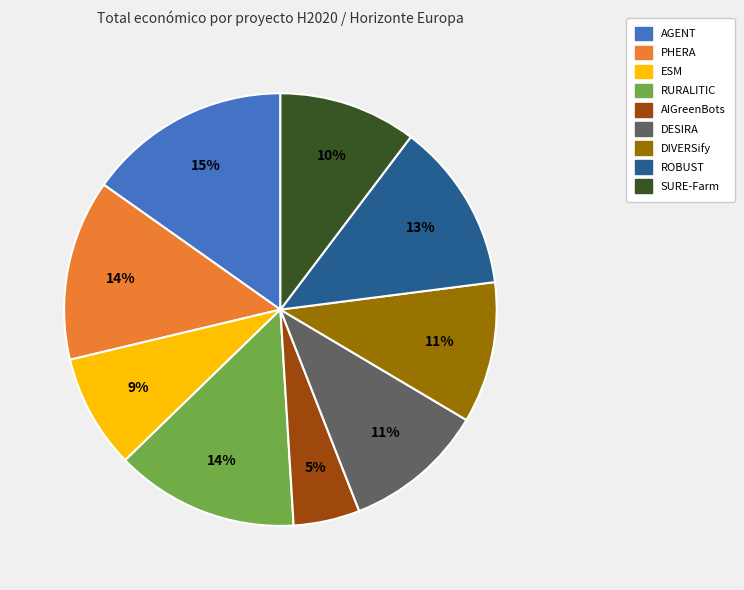

Does ESM represent more than half of the total?

No